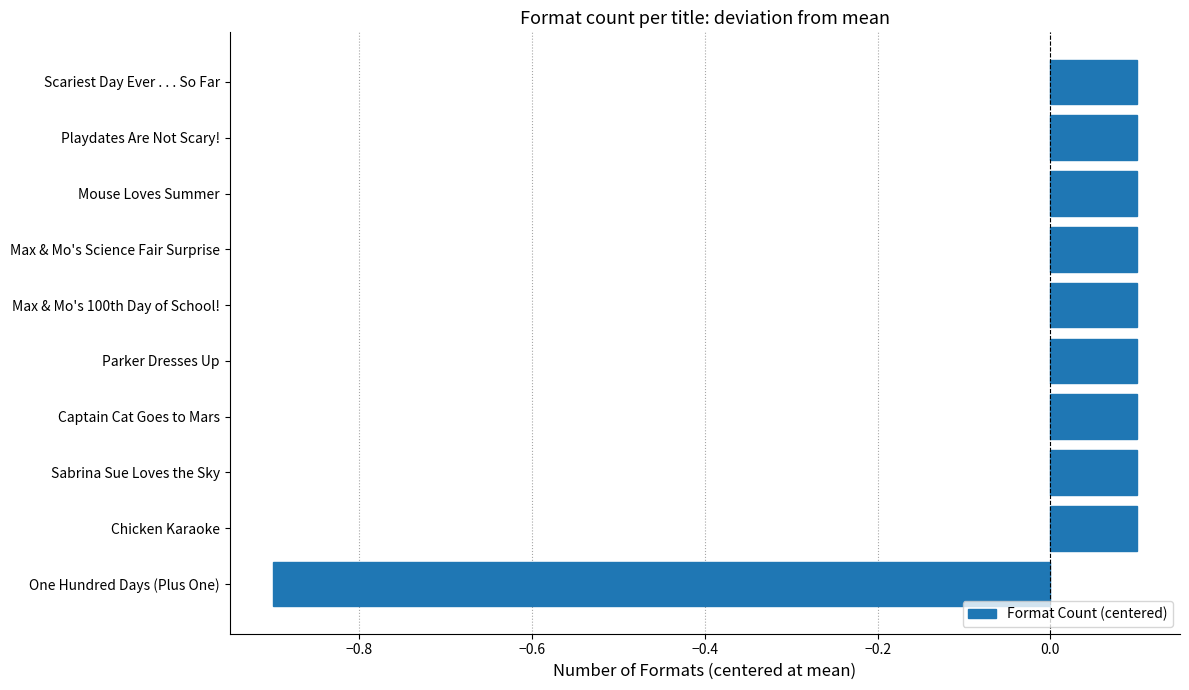

What is the difference between the values at Chicken Karaoke and One Hundred Days (Plus One)?

1.0